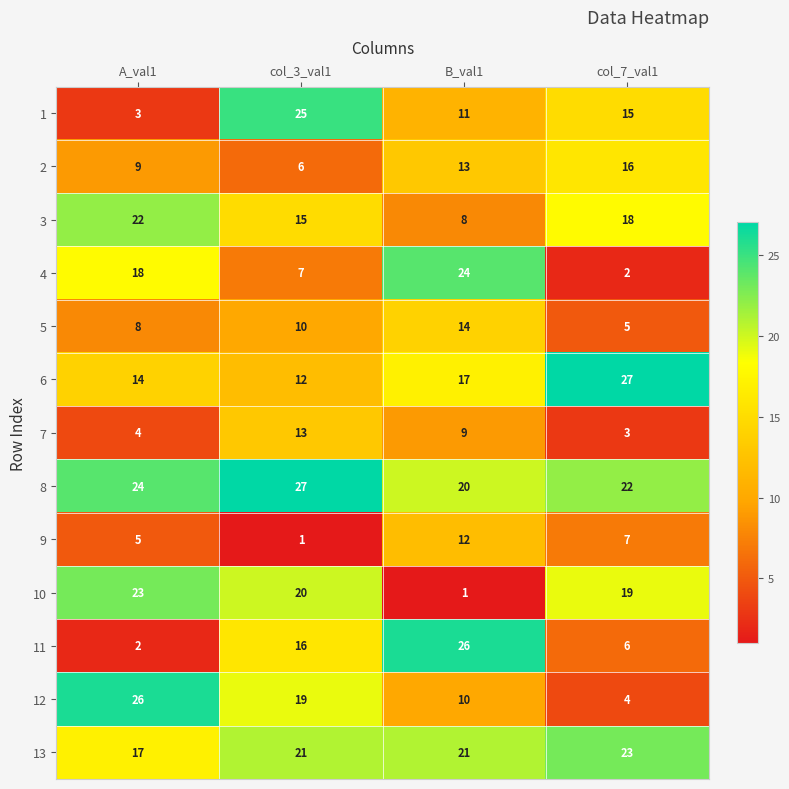

Which series changed the most between col_3_val1 and B_val1?

10